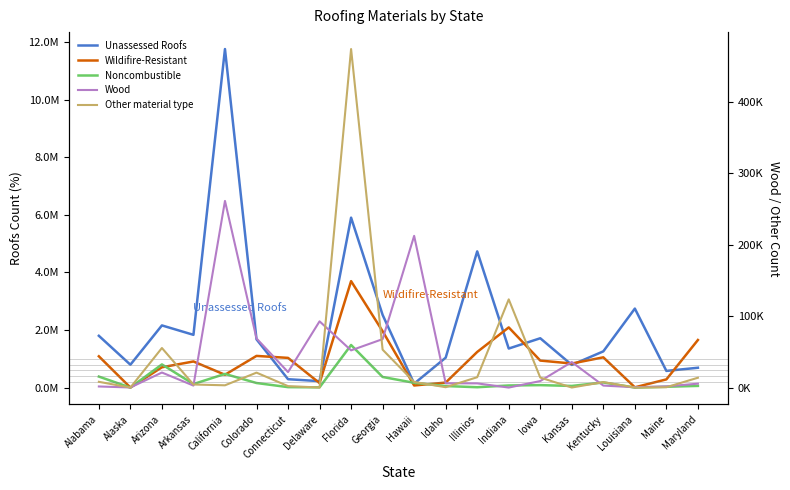

After their last crossing, which series has the higher values: Noncombustible or Unassessed Roofs?

Unassessed Roofs